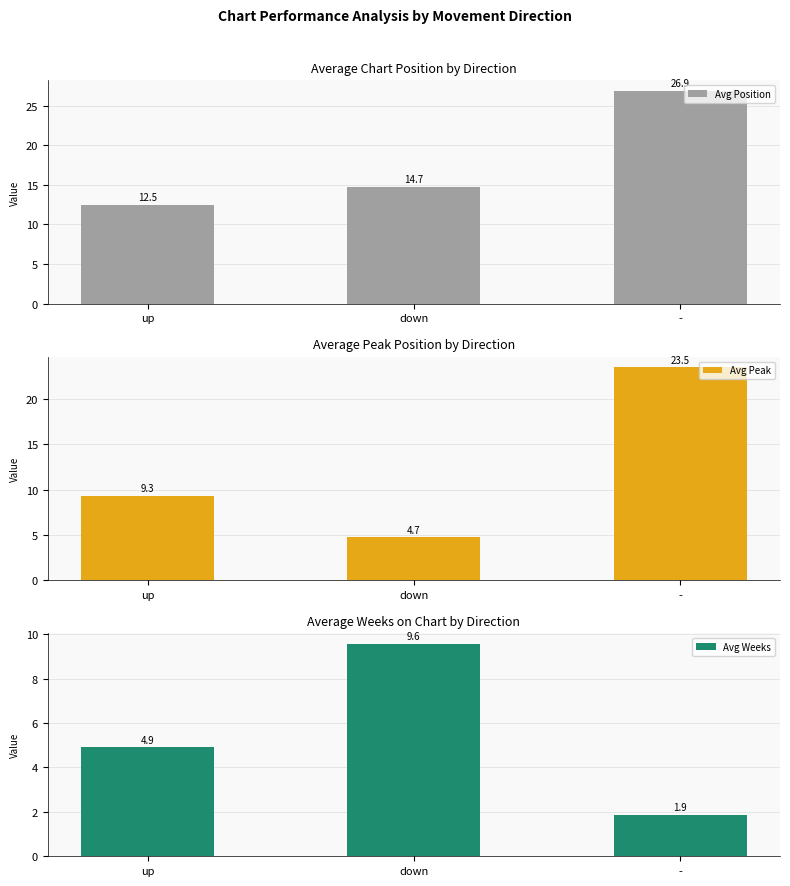

What is the difference between the highest and lowest values at down?

10.0